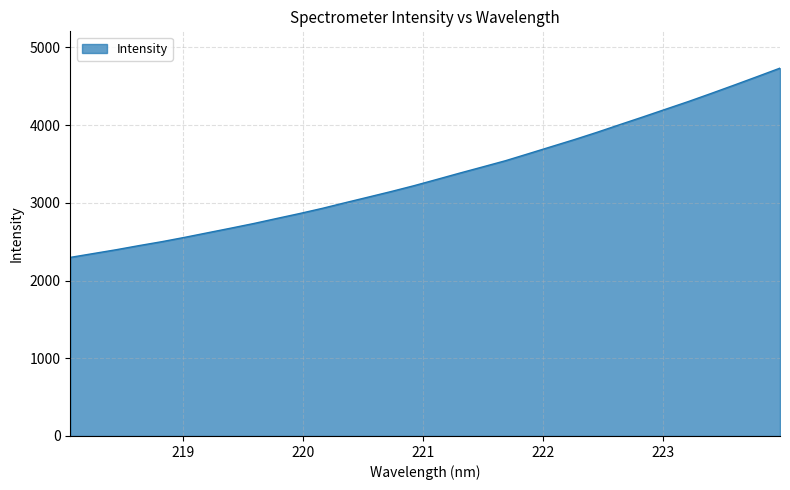

What is the smallest value displayed?

2297.6